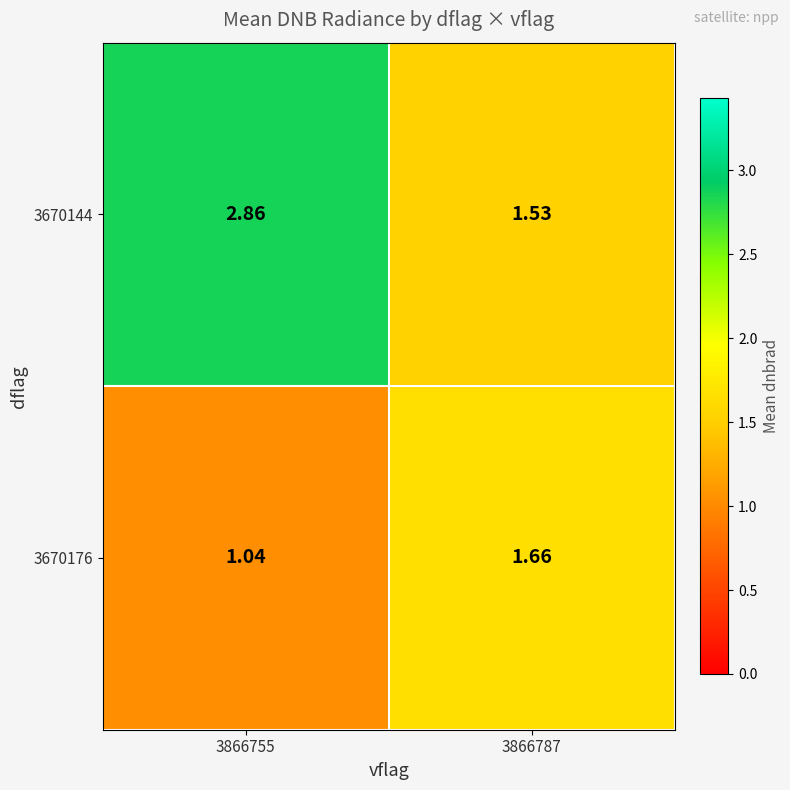

Reading left to right, transcribe all the data shown in this chart.

3670144: 3866755=2.9	3866787=1.5
3670176: 3866755=1.0	3866787=1.7